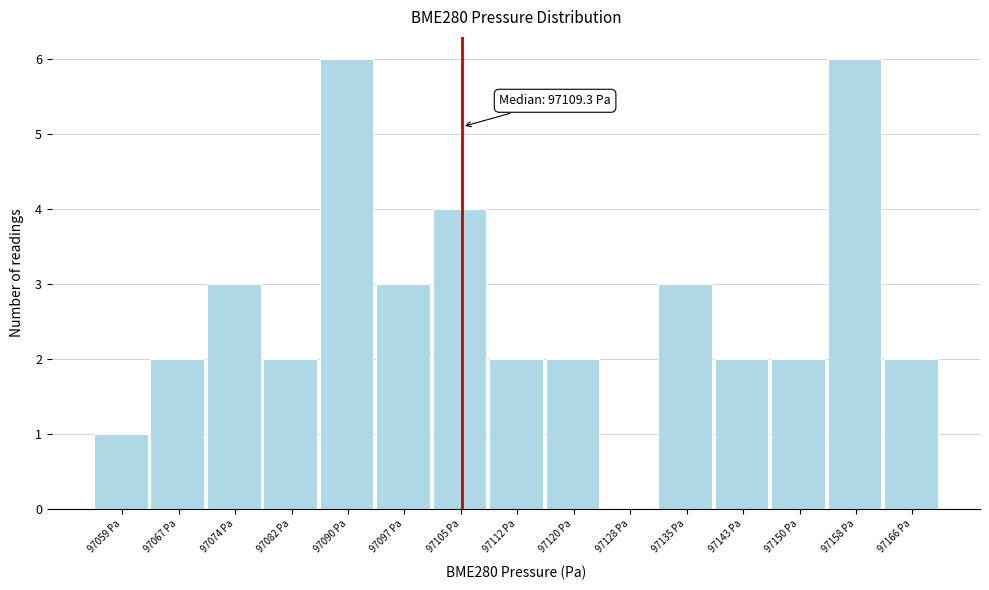

Reading left to right, what are all the values shown in this chart?

97059 Pa=1	97067 Pa=2	97074 Pa=3	97082 Pa=2	97090 Pa=6	97097 Pa=3	97105 Pa=4	97112 Pa=2	97120 Pa=2	97128 Pa=0	97135 Pa=3	97143 Pa=2	97150 Pa=2	97158 Pa=6	97166 Pa=2